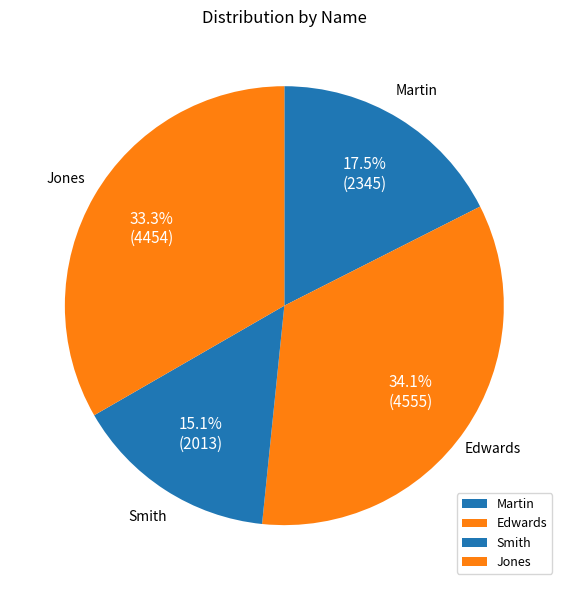

What percentage is the Edwards slice, to the nearest percent?

34%